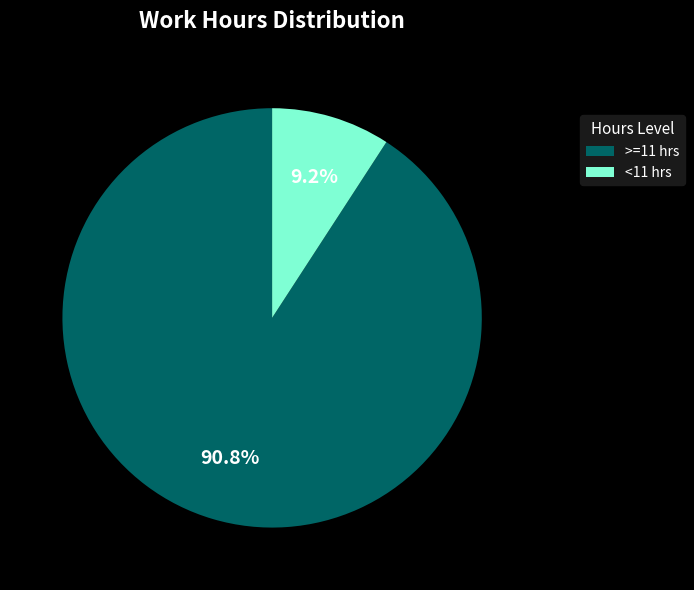

What percentage is NOT represented by <11 hrs?

90.8%